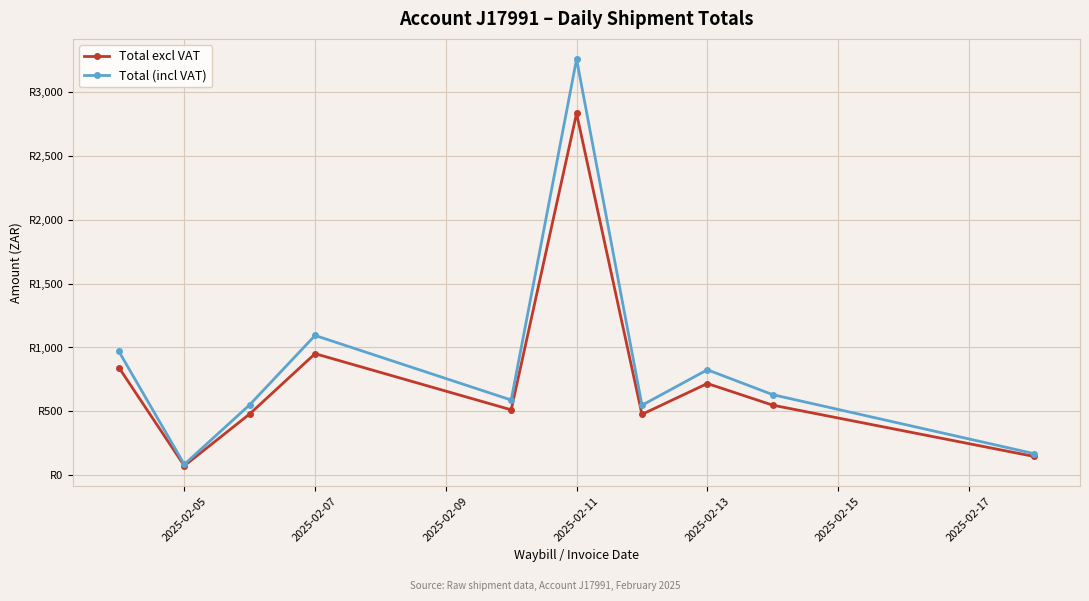

How many interior local valleys does the Total excl VAT series have?

3